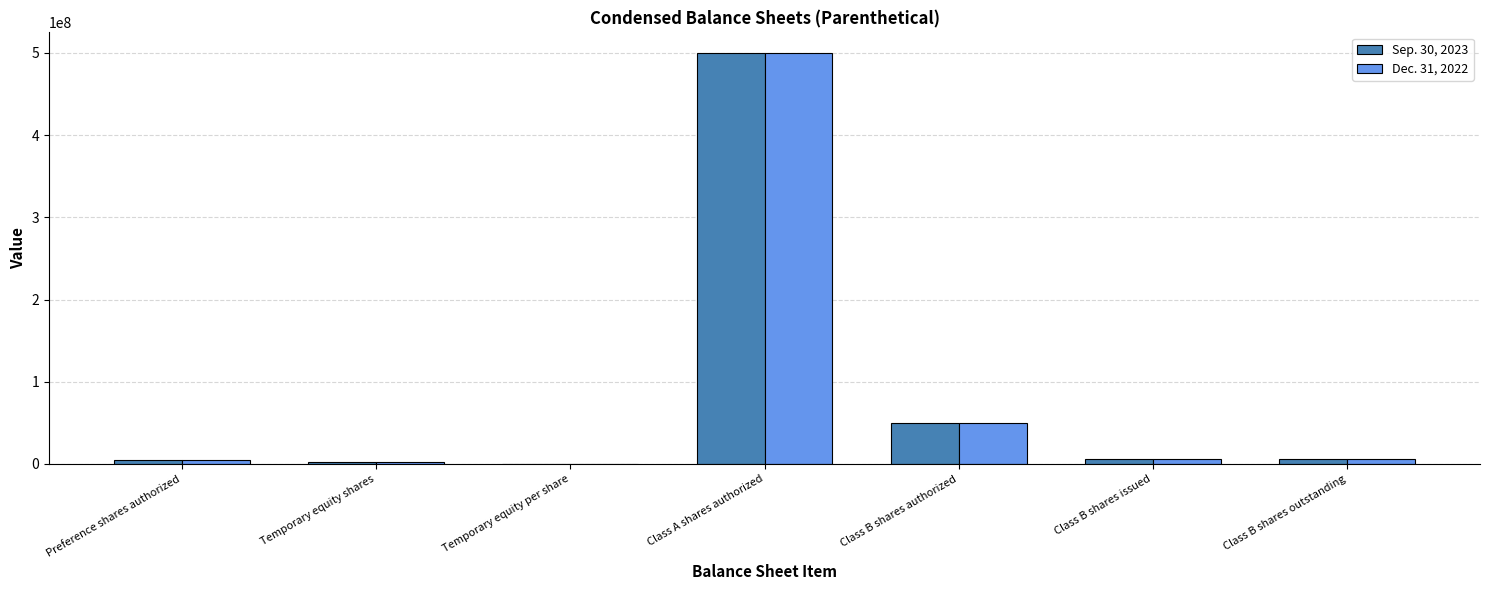

What is the greatest value displayed?

500000000.0